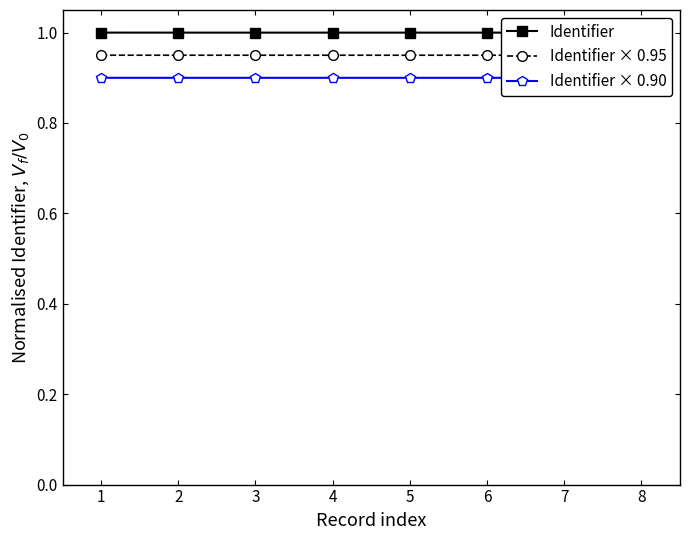

List the series in order of their peak value, highest first.

Identifier, Identifier × 0.95, Identifier × 0.90